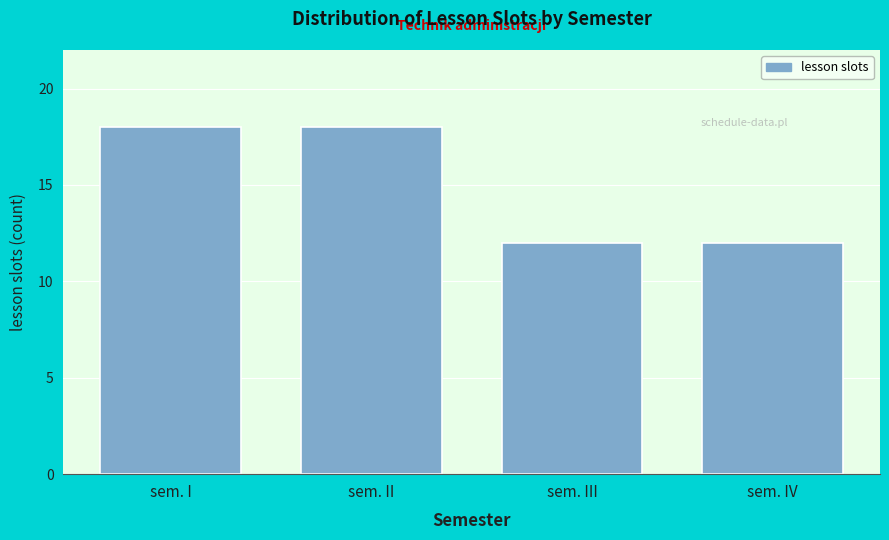

Reading left to right, extract all data points from this chart.

sem. I=18	sem. II=18	sem. III=12	sem. IV=12